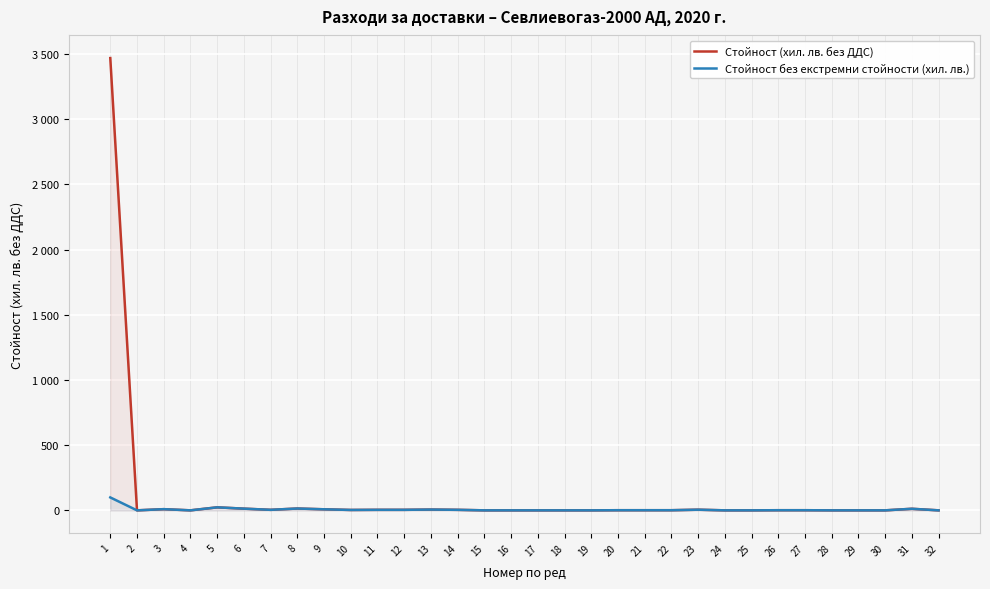

In Стойност без екстремни стойности (хил. лв.), how many points are lower than both neighbors (excluding endpoints)?

4